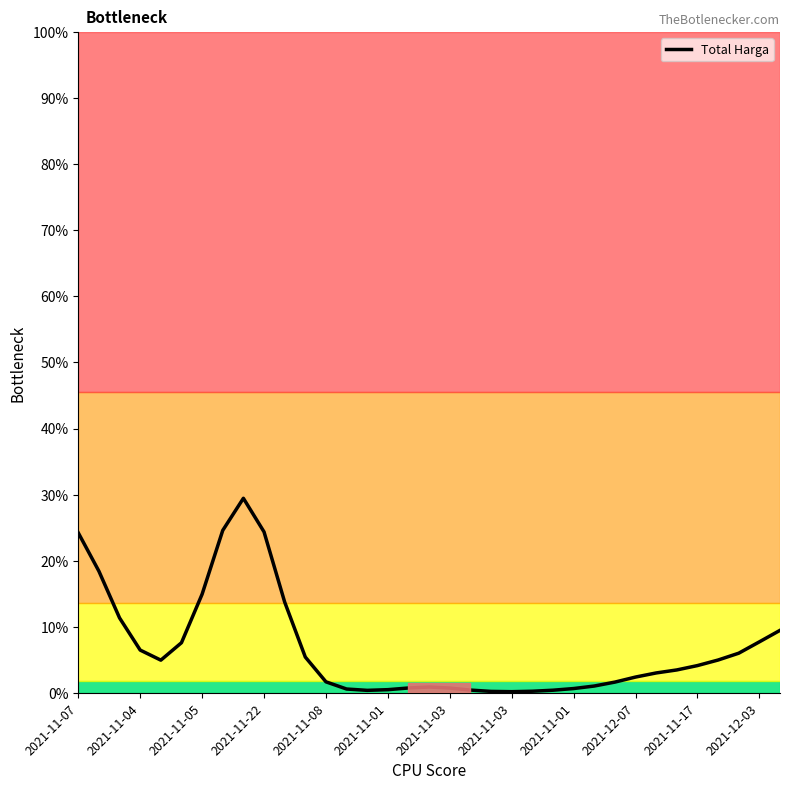

Does the chart have visible grid lines?

No